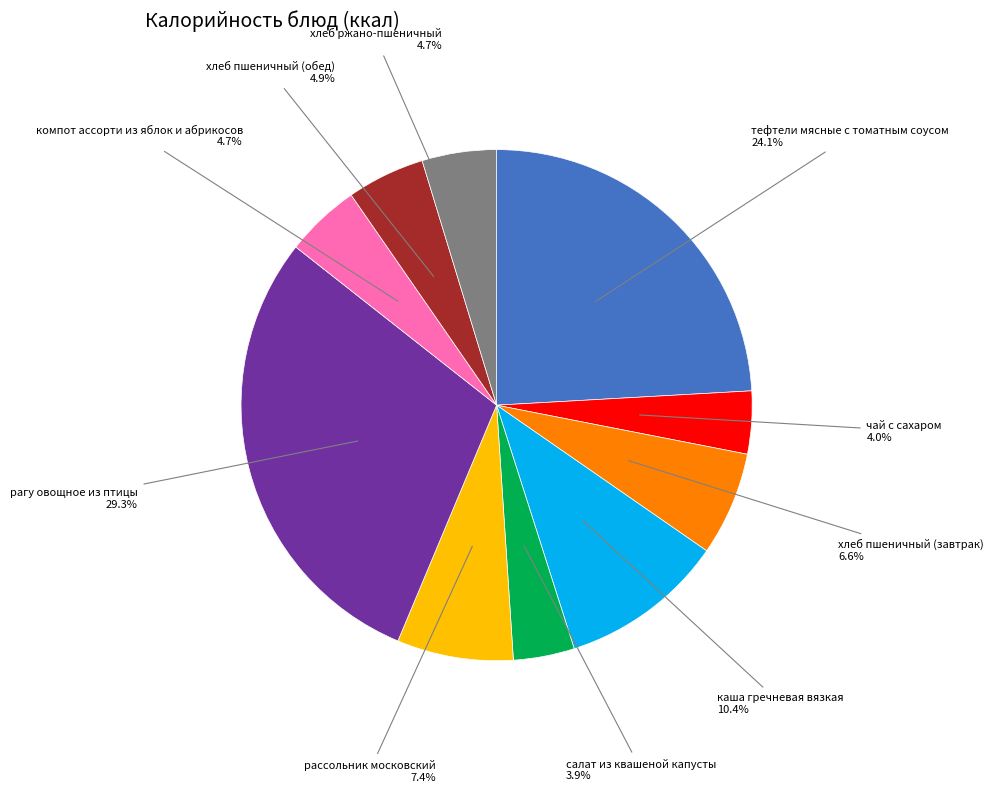

Is there a majority slice in this chart?

No